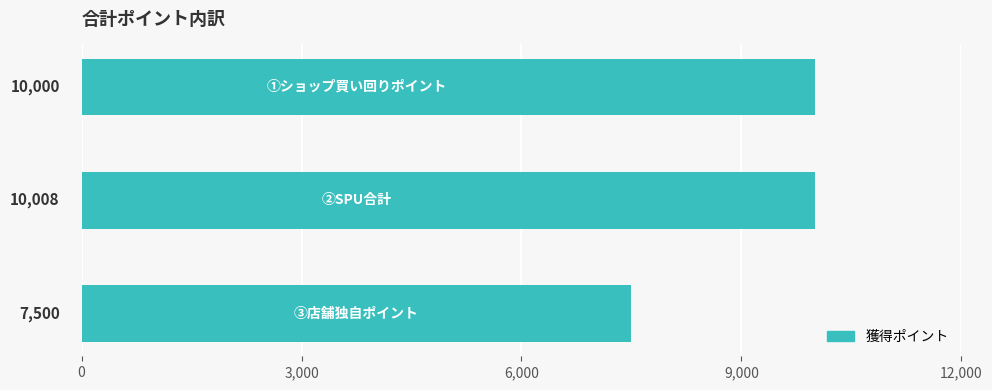

Reading bottom to top, list all the values displayed in this chart.

7500	10008	10000